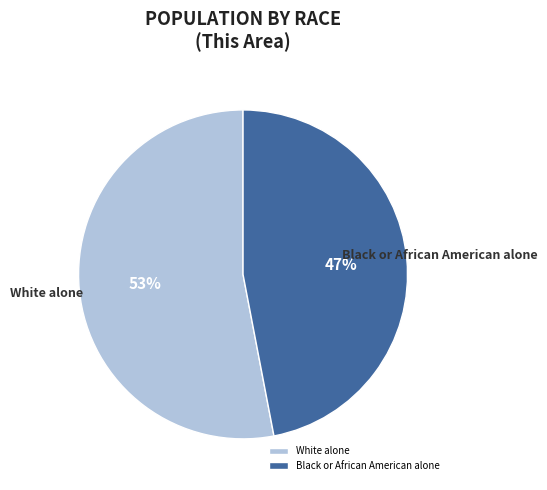

To the nearest percent, what is the difference between the largest and smallest slice percentages?

6%